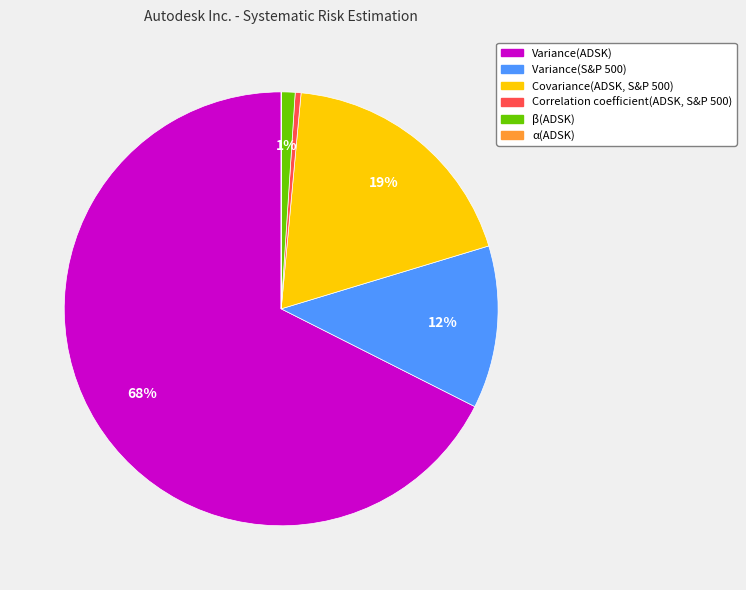

To the nearest percent, what is the difference between the Covariance(ADSK, S&P 500) and Variance(S&P 500) slice percentages?

7%